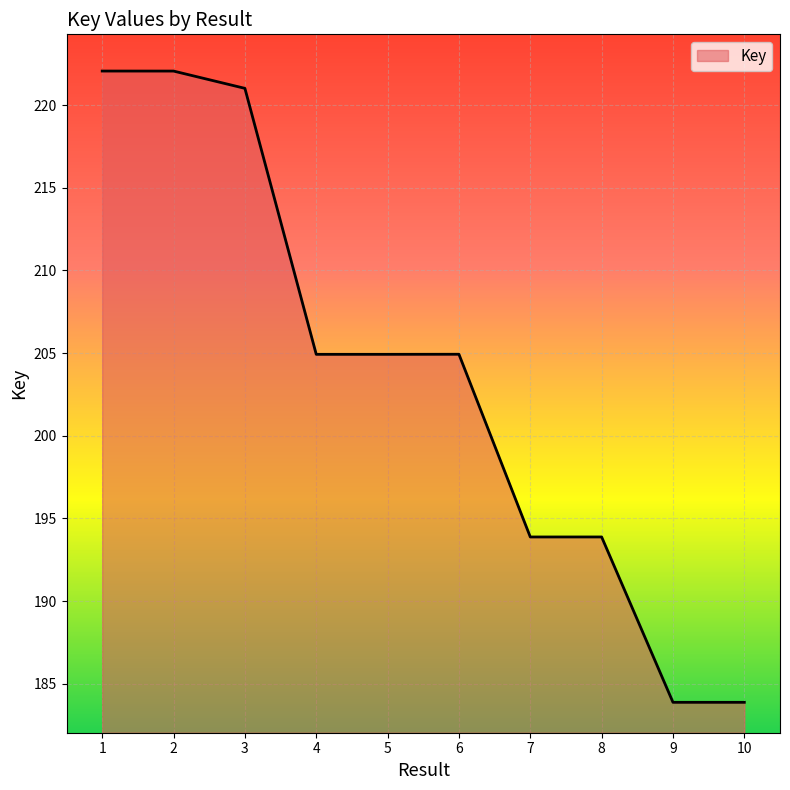

List the labels in order of value, smallest first.

10, 9, 7, 8, 4, 5, 6, 3, 2, 1